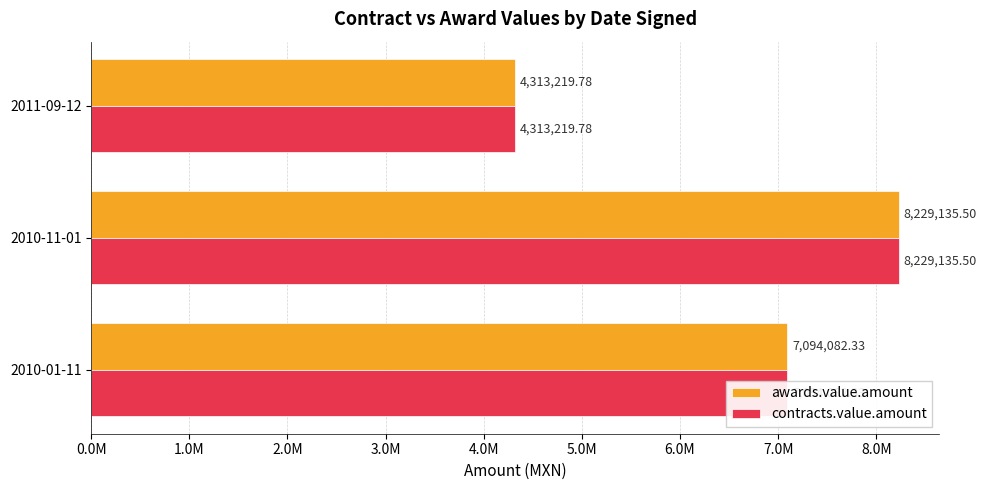

What are all the series names shown in the legend?

awards.value.amount, contracts.value.amount